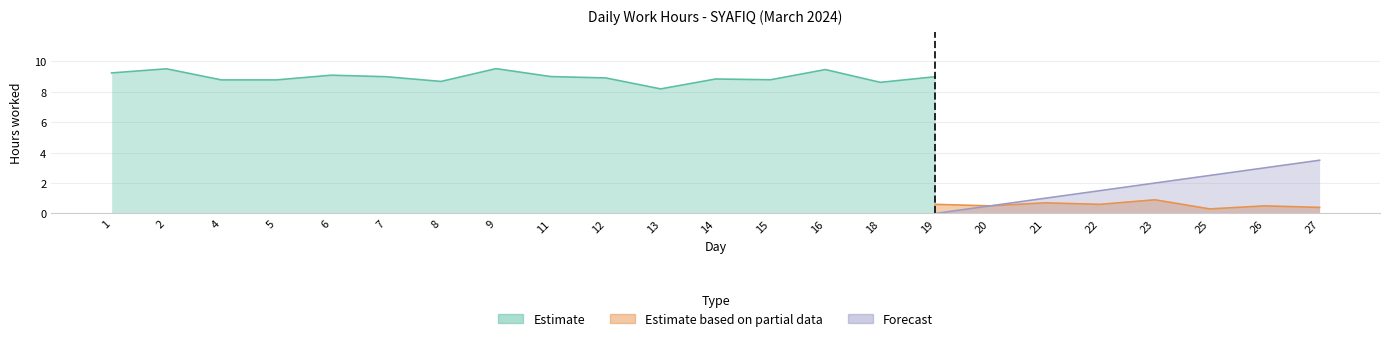

What are all the series names shown in the legend?

Estimate, Estimate based on partial data, Forecast